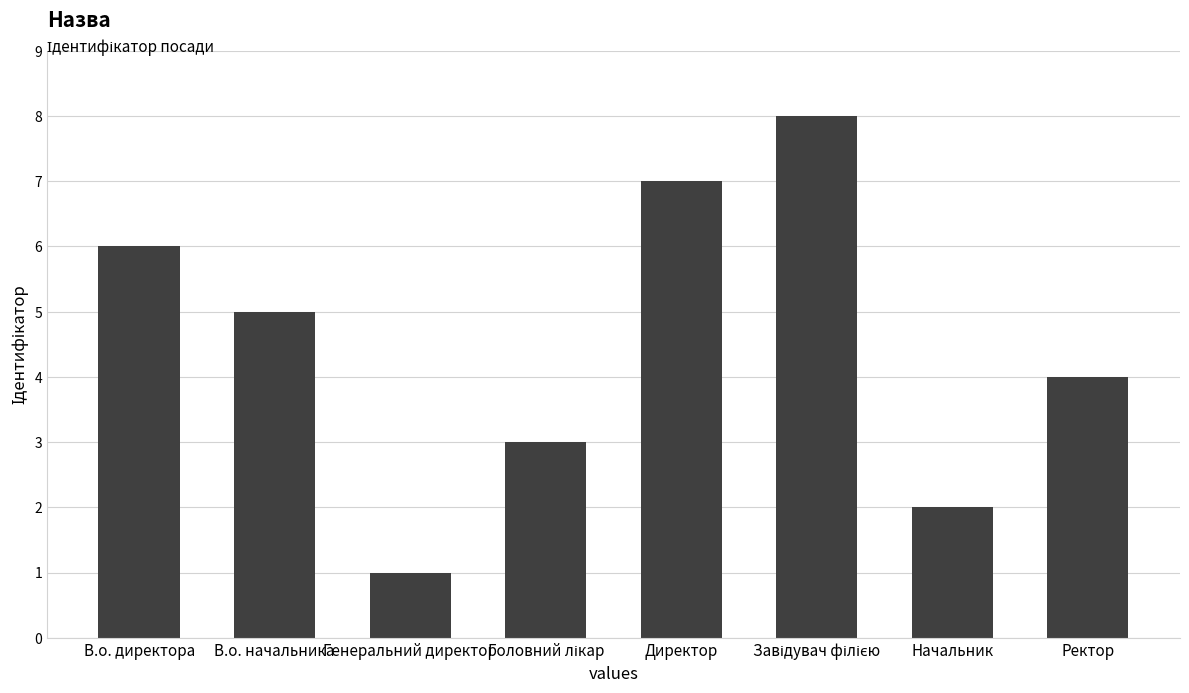

Count the values in the range 3 to 7.

5